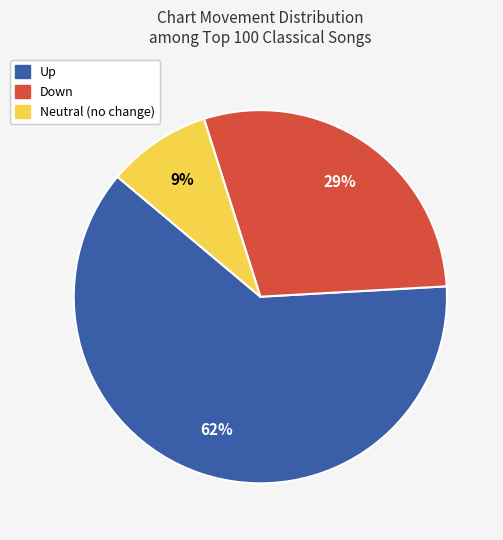

Does any single category account for the majority?

Yes